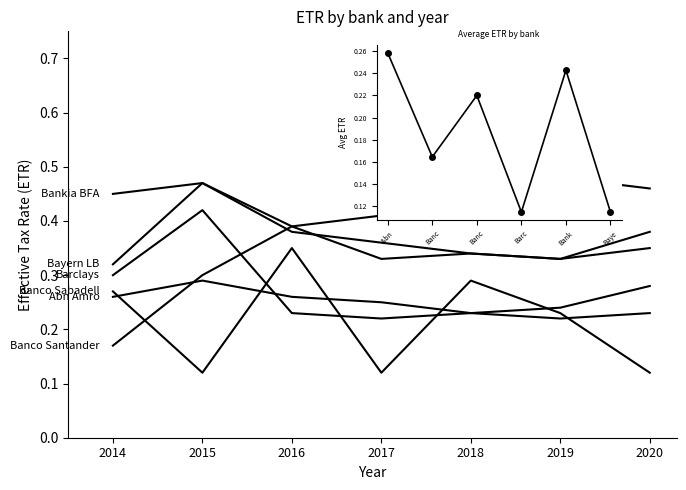

The value of Bankia BFA at 2015 is 0.1. True or false?

False